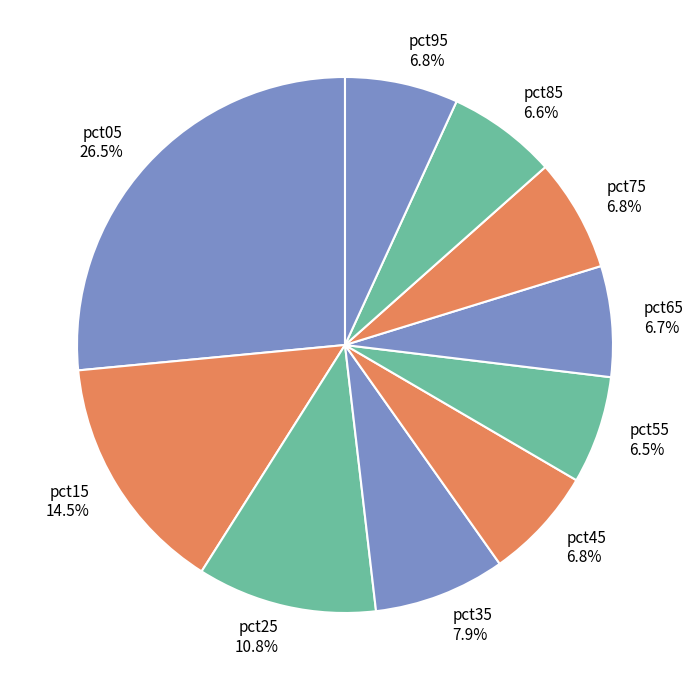

How many slices are in this pie chart?

10